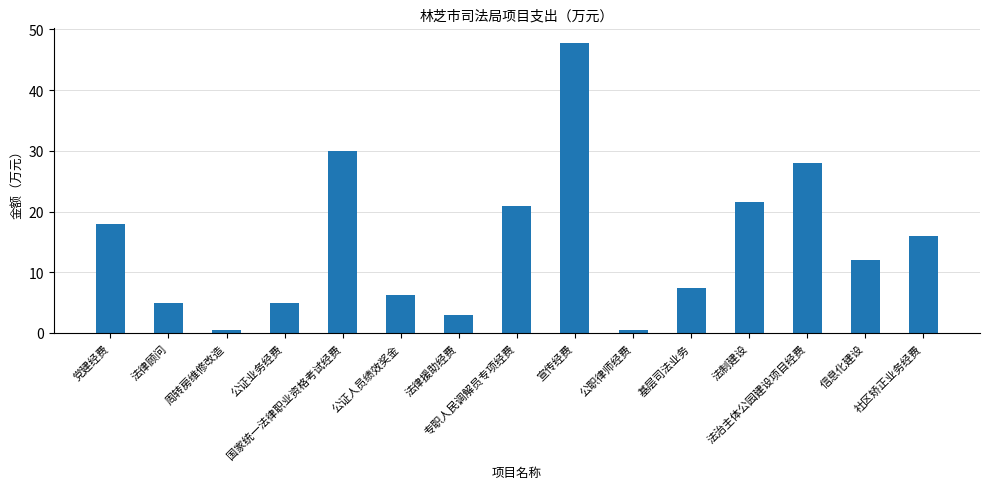

What is the average value?

14.8